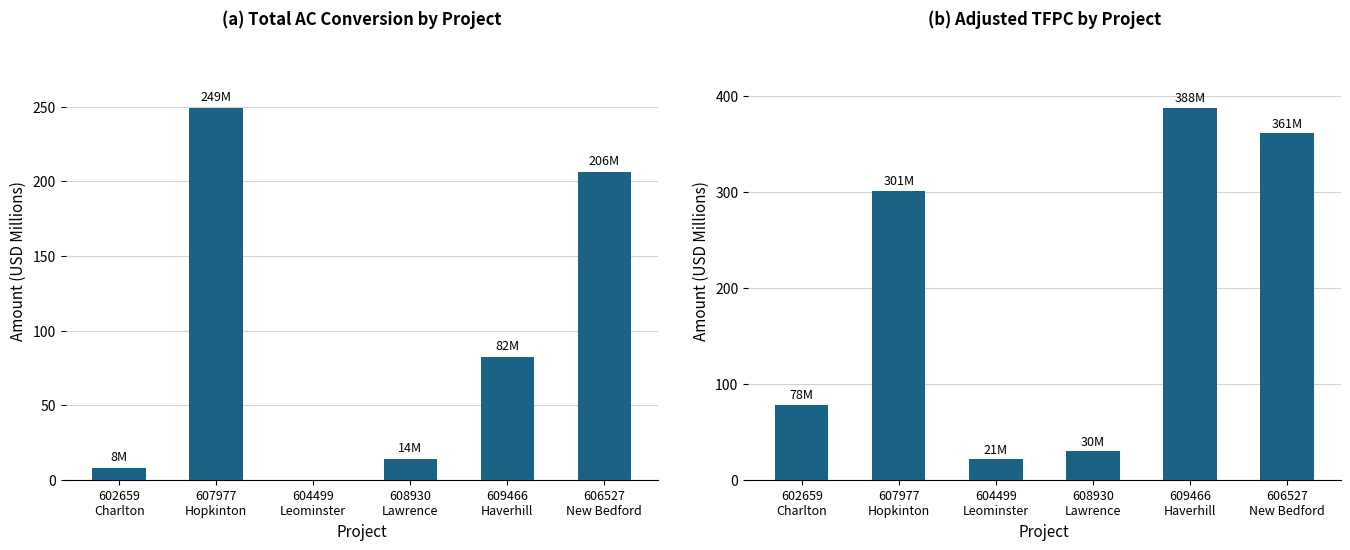

At which category does the chart reach its minimum across all series?

604499
Leominster